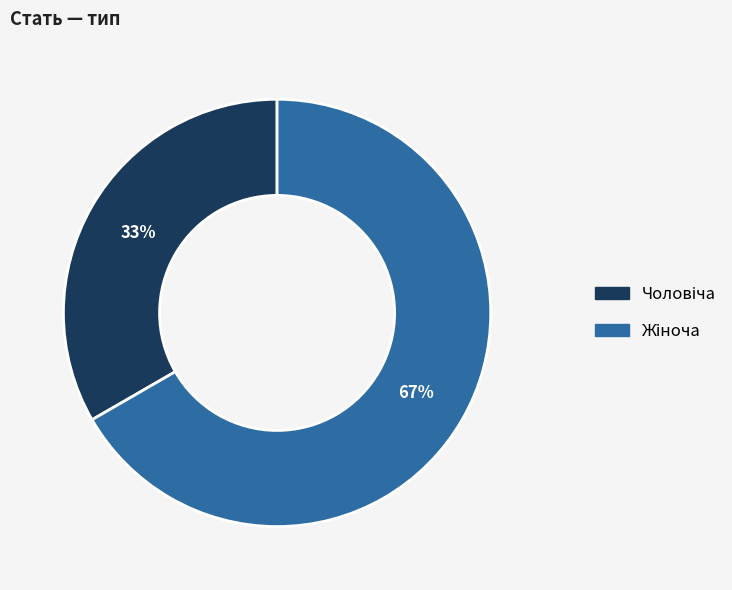

Is there a majority slice in this chart?

Yes